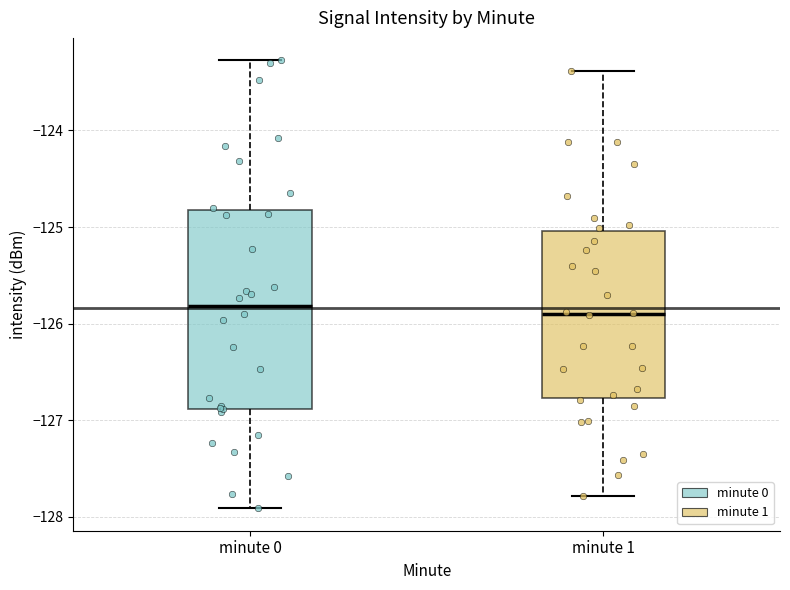

Comparing the boxes themselves (not the whiskers), which one is the tallest?

minute 0